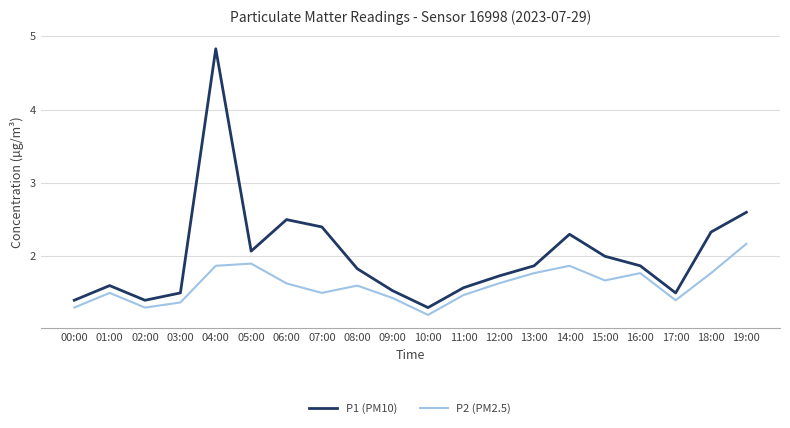

How many distinct data groups are displayed?

2